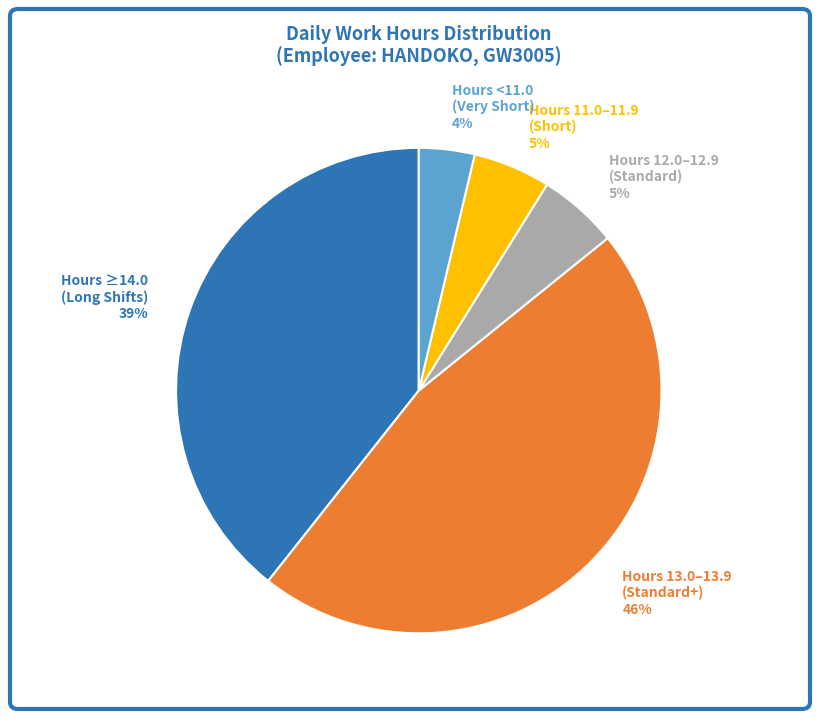

To the nearest percent, what portion does Hours 12.0–12.9 (Standard) 5% represent?

5%